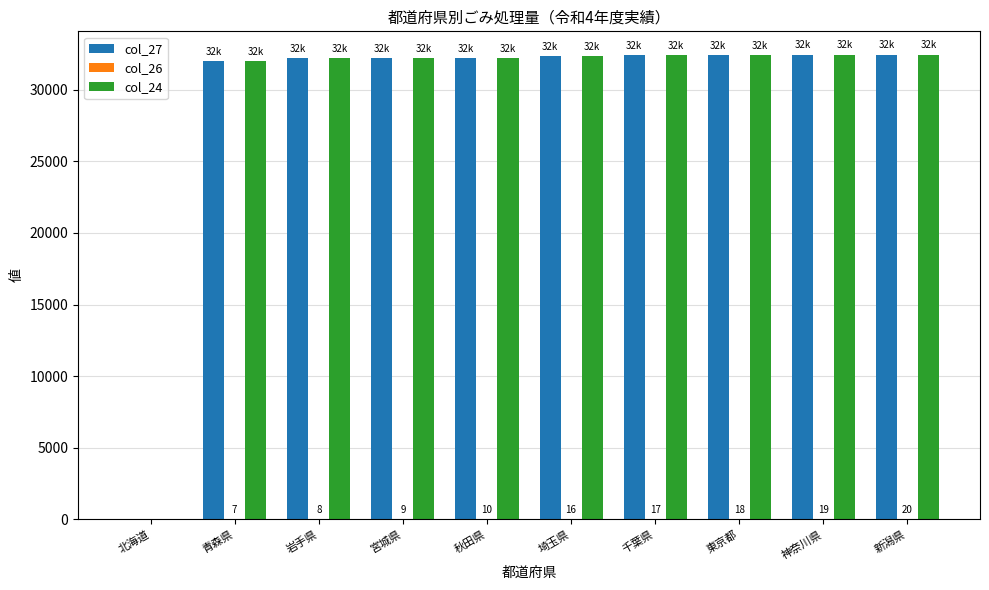

True or false: col_27 has a value of 54252 at 新潟県.

False